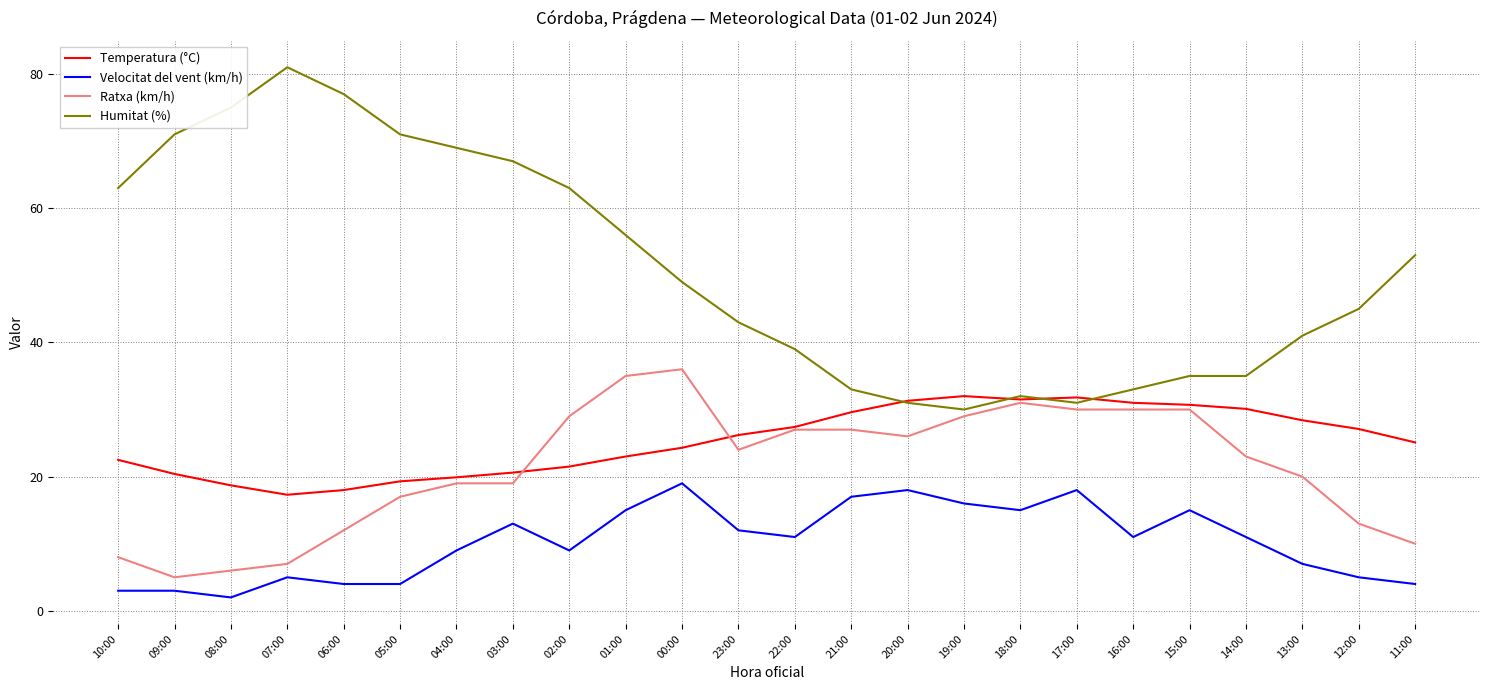

At which label does Humitat (%) first exceed 49?

10:00